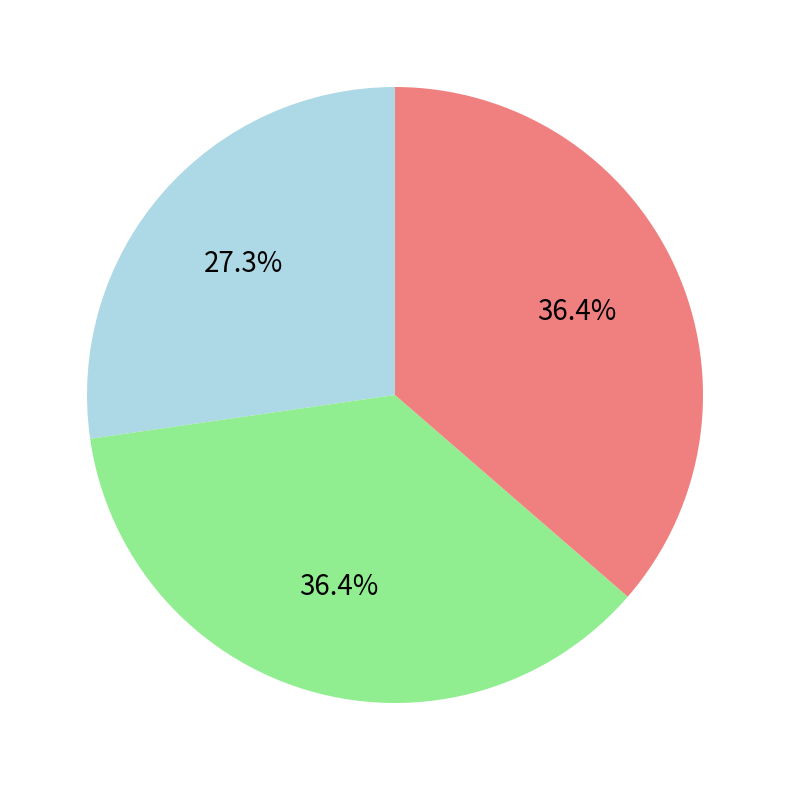

How many segments does this pie chart have?

3